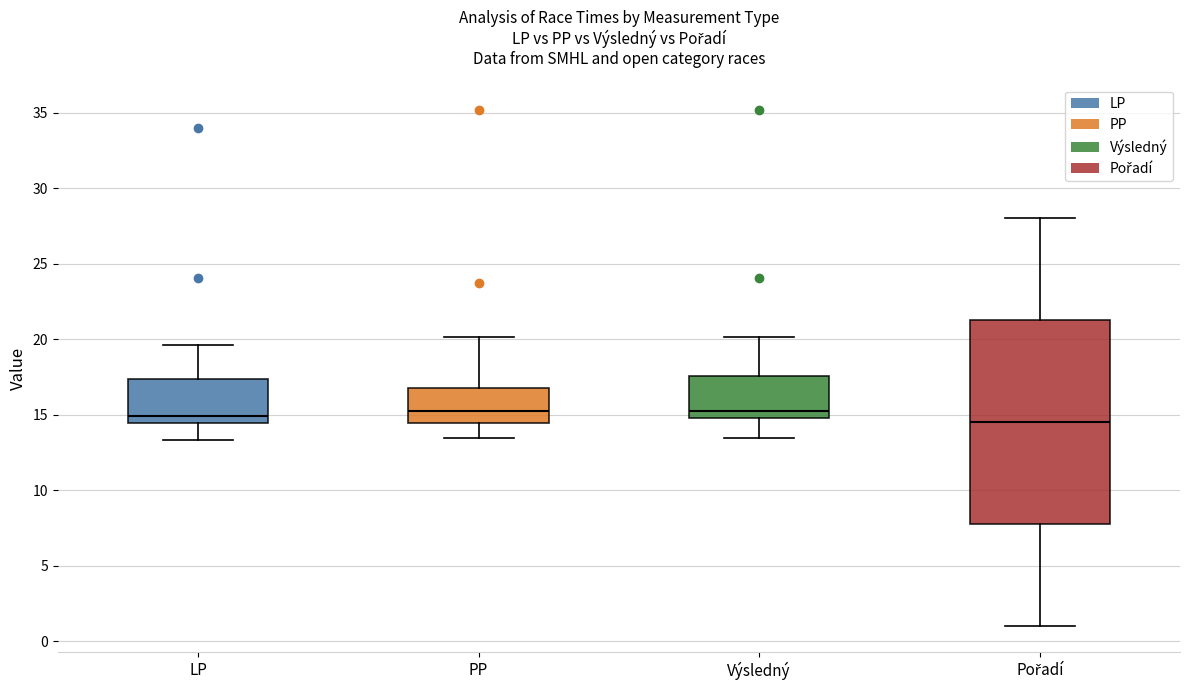

Reading left to right, read every box against the y-axis: the position of its median line, the range the box covers, and the ends of its whiskers. The values are not printed on the chart, so give them approximately, as read against the axis.

LP: median 15.0, box 14.5 to 17.5, whiskers 13.5 to 19.5
PP: median 15.5, box 14.5 to 16.5, whiskers 13.5 to 20.0
Výsledný: median 15.5, box 15.0 to 17.5, whiskers 13.5 to 20.0
Pořadí: median 14.5, box 8.0 to 21.5, whiskers 1.0 to 28.0